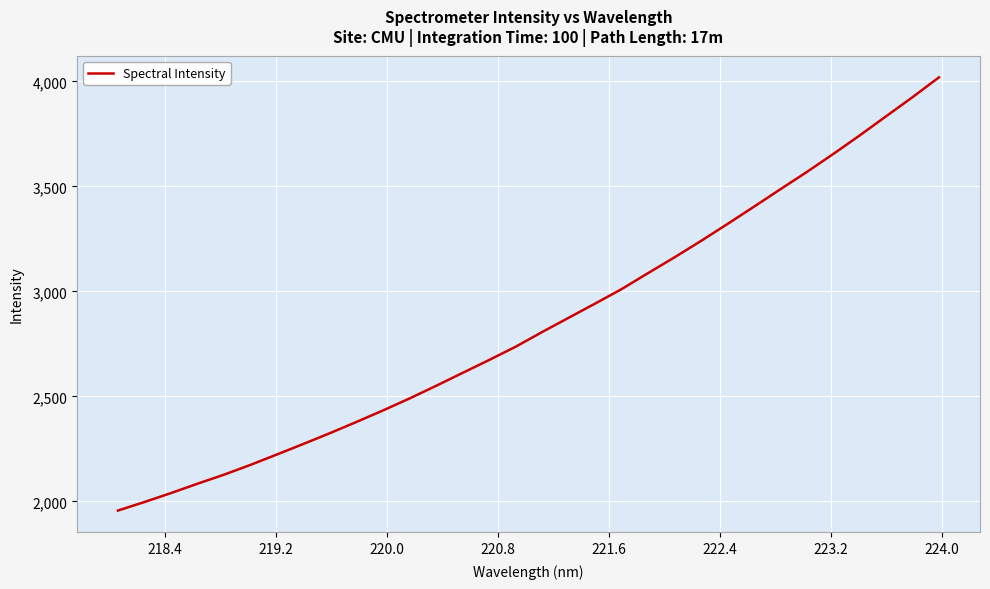

What is the maximum value shown in the chart?

4019.2